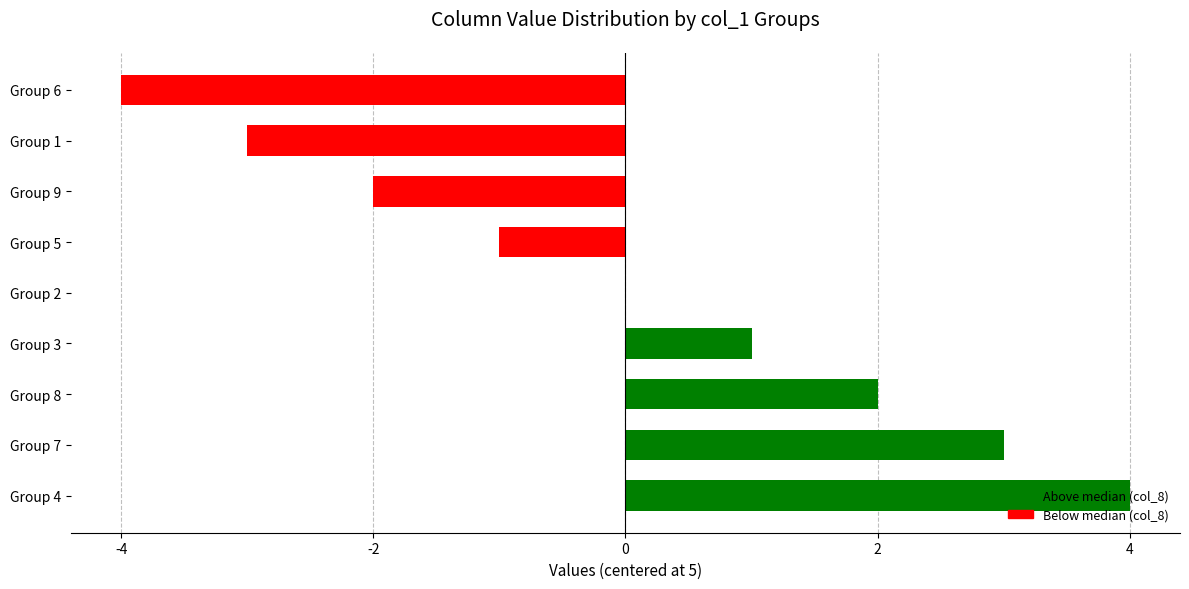

At which label is the value closest to 0?

Group 2